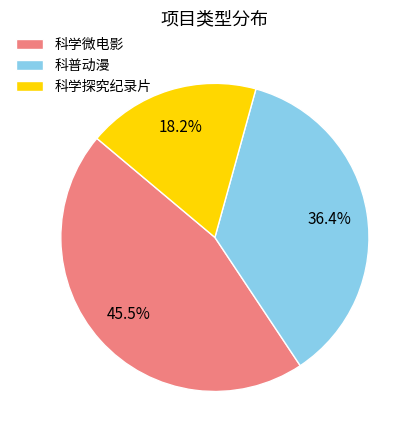

Which slice is the largest?

科学微电影